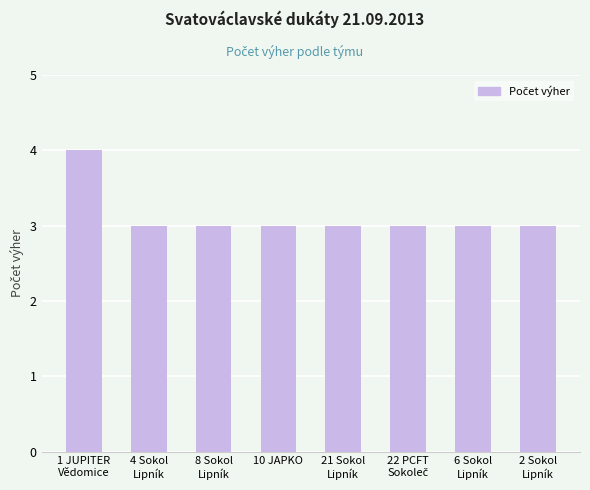

Is it true that the value at 8 Sokol
Lipník is 3?

True